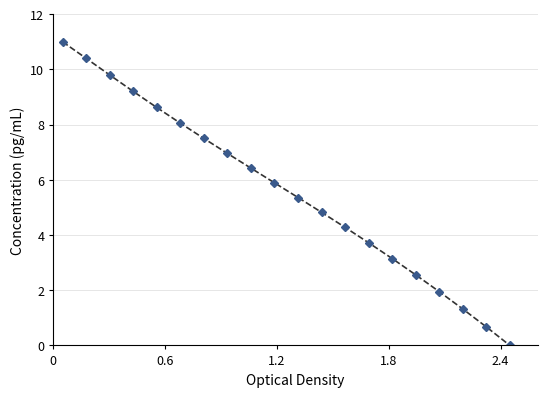

Reading left to right, extract all data points from this chart.

11.0	10.4	9.8	9.2	8.6	8.1	7.5	7.0	6.4	5.9	5.4	4.8	4.3	3.7	3.1	2.6	1.9	1.3	0.7	0.0